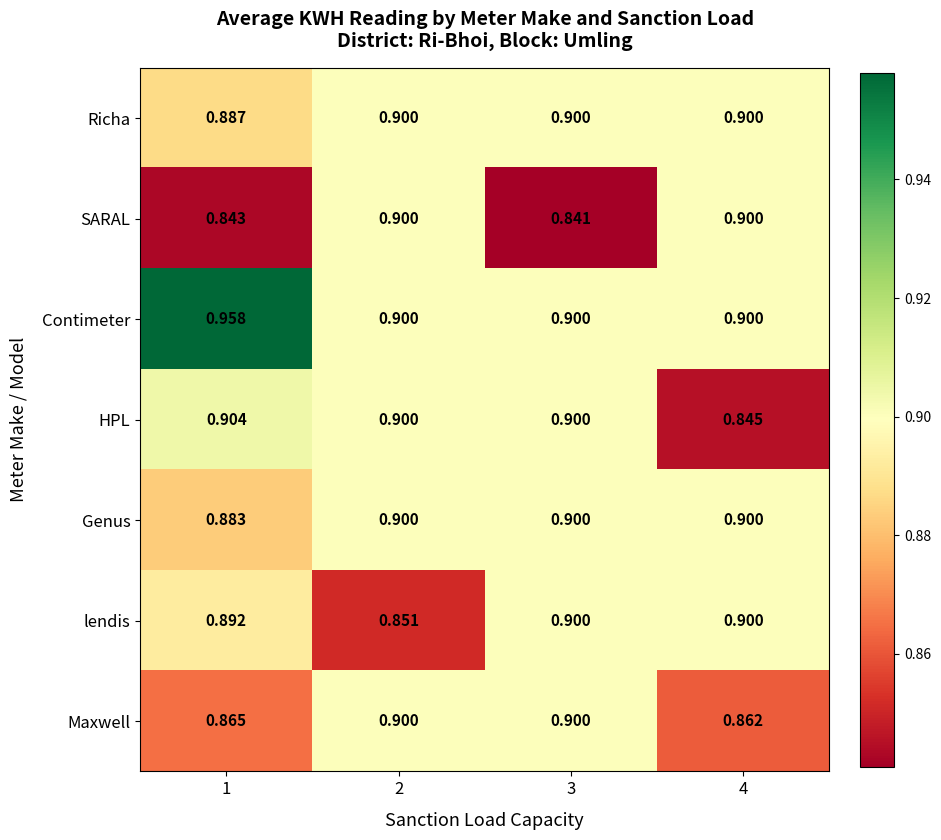

Is the value of Genus at 2 greater than the value of Maxwell at 4?

Yes